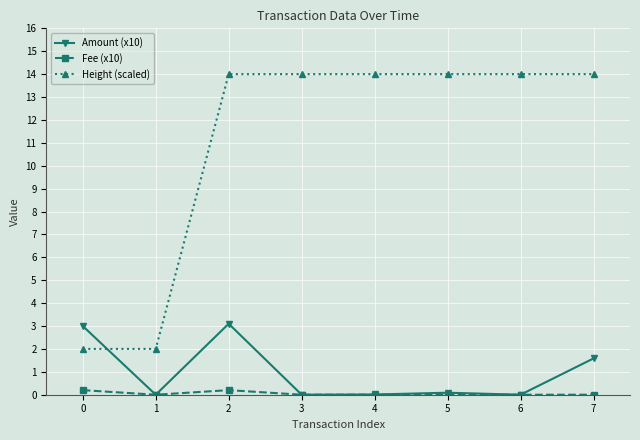

After their last crossing, which series has the higher values: Amount (x10) or Height (scaled)?

Height (scaled)